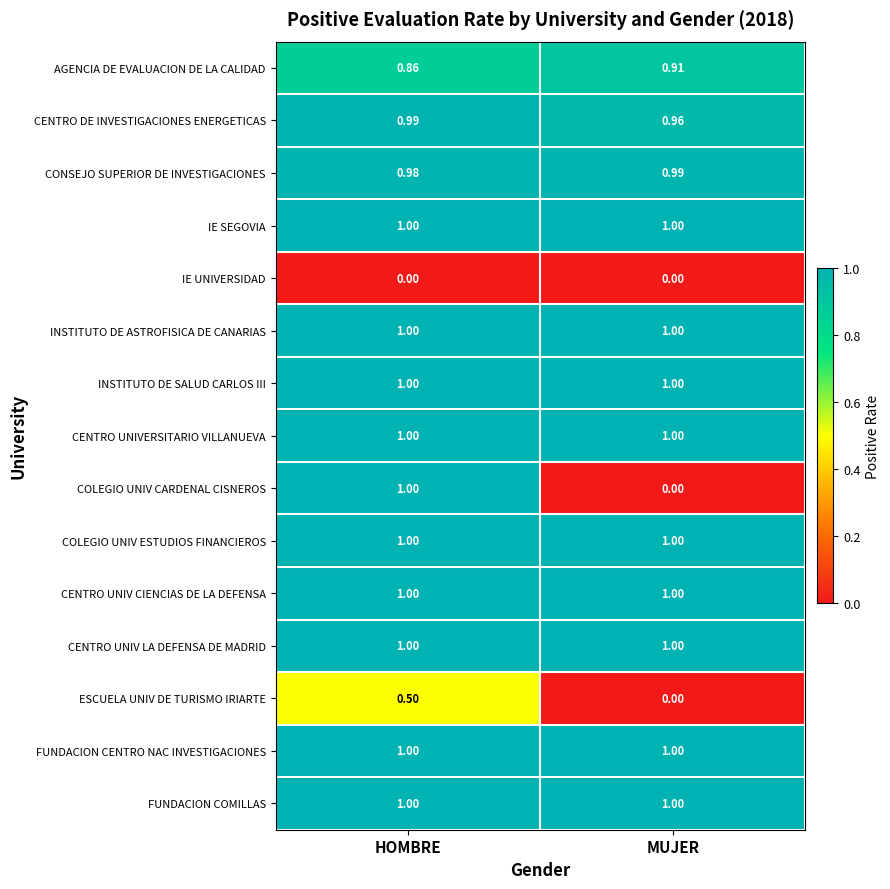

Where is COLEGIO UNIV CARDENAL CISNEROS nearest to the value 0?

MUJER